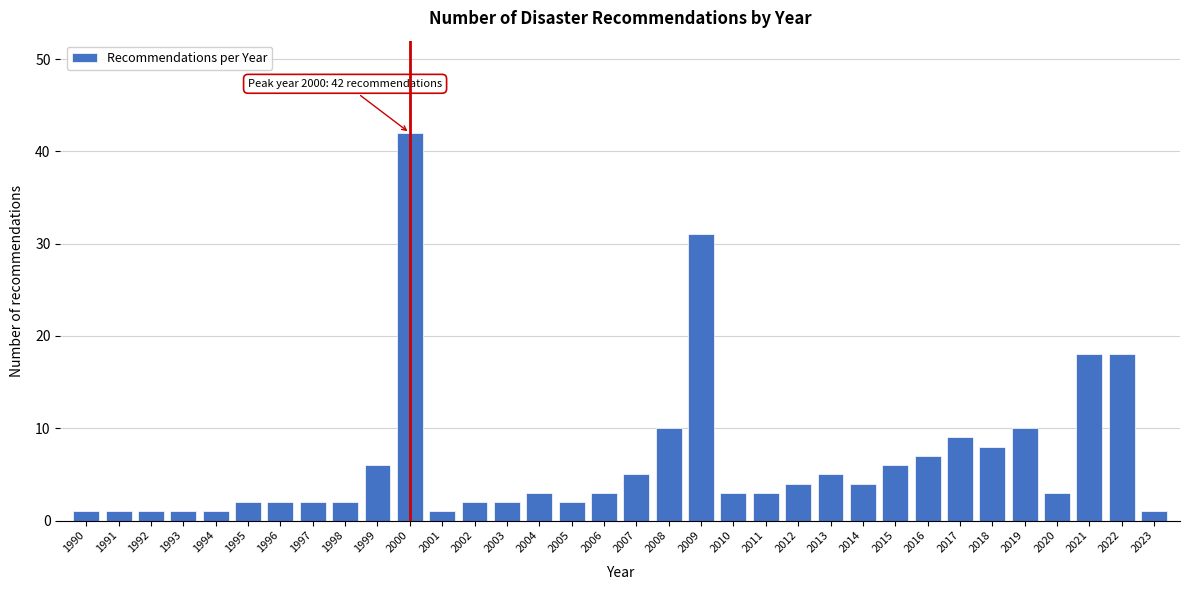

What is the difference between the maximum and second lowest values?

41